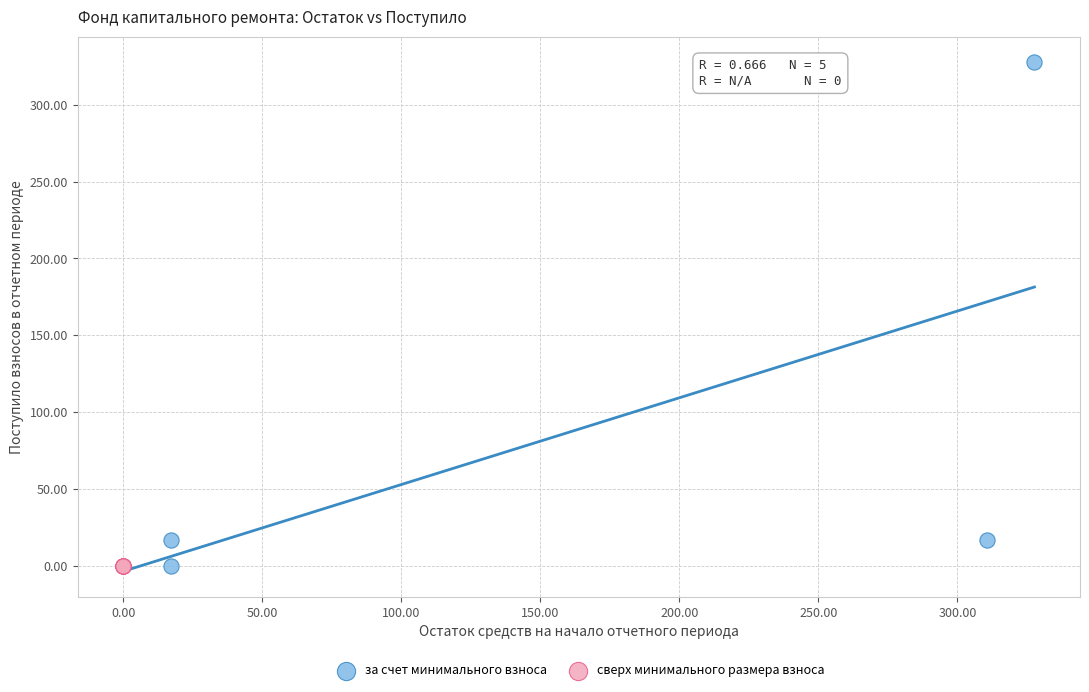

Which series reaches the maximum Y coordinate?

за счет минимального взноса